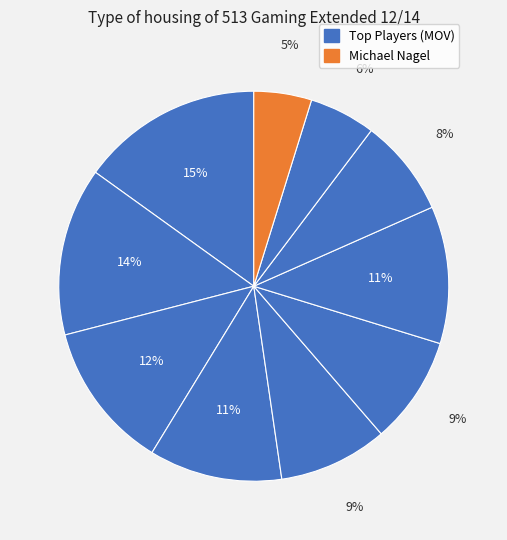

How many slices are in this pie chart?

10